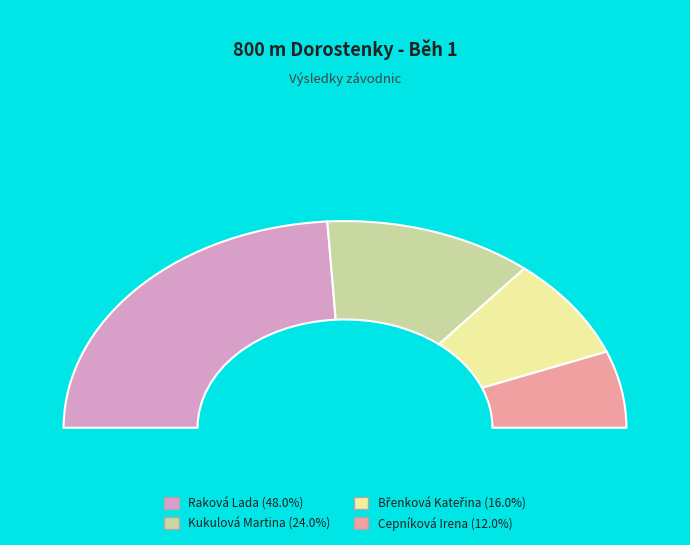

How many slices are in this pie chart?

4